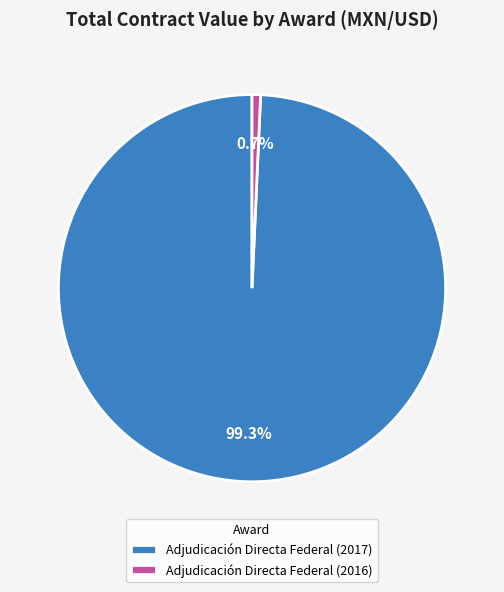

How many slices are in this pie chart?

2